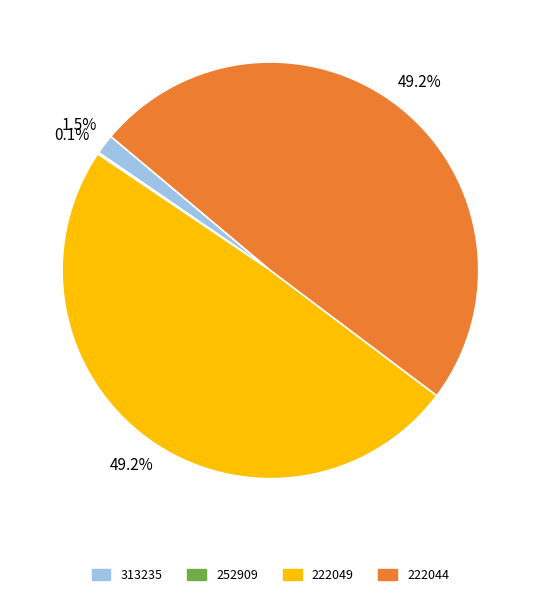

Is there a majority slice in this chart?

No